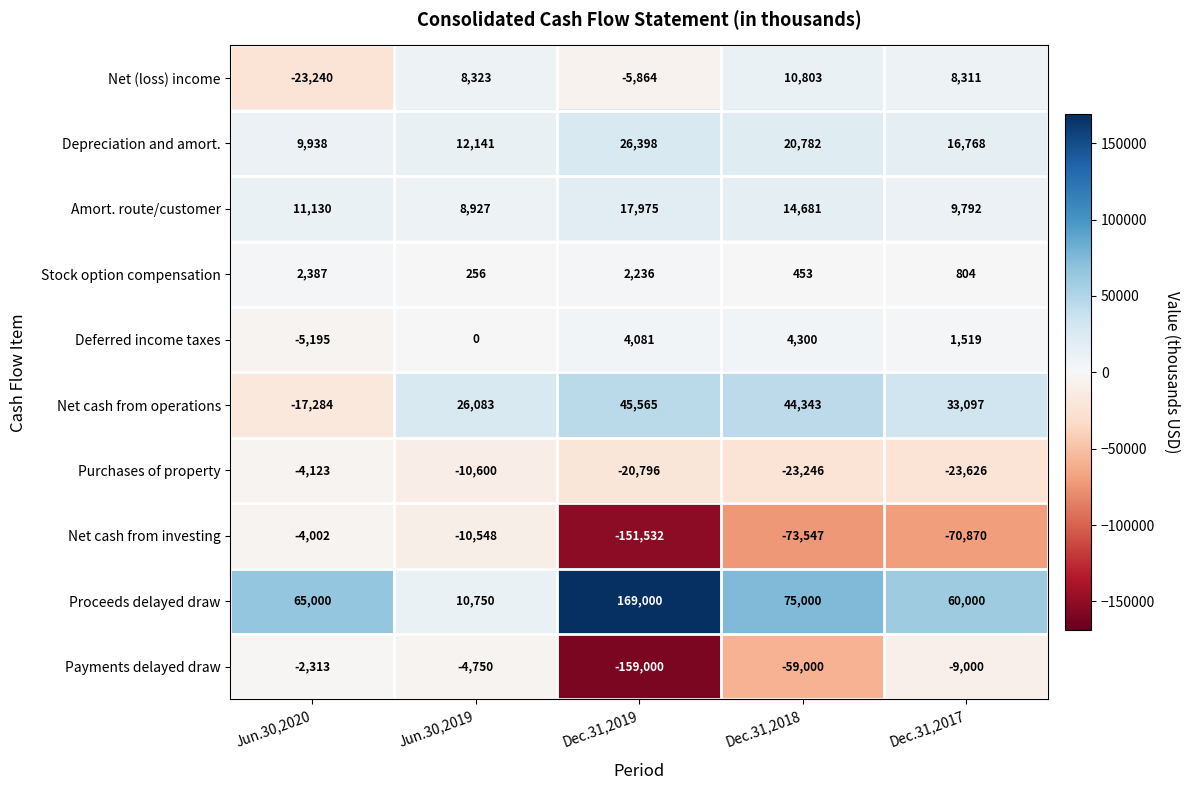

Count the number of categories in the chart.

5